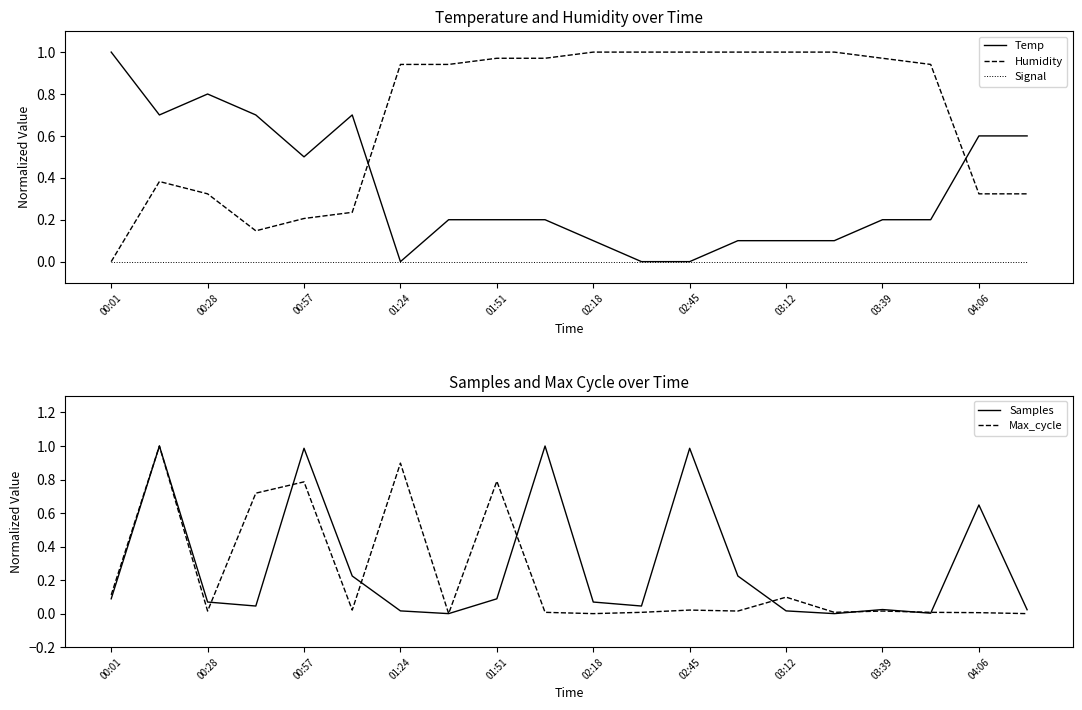

Which series has the largest range (max minus min)?

Samples